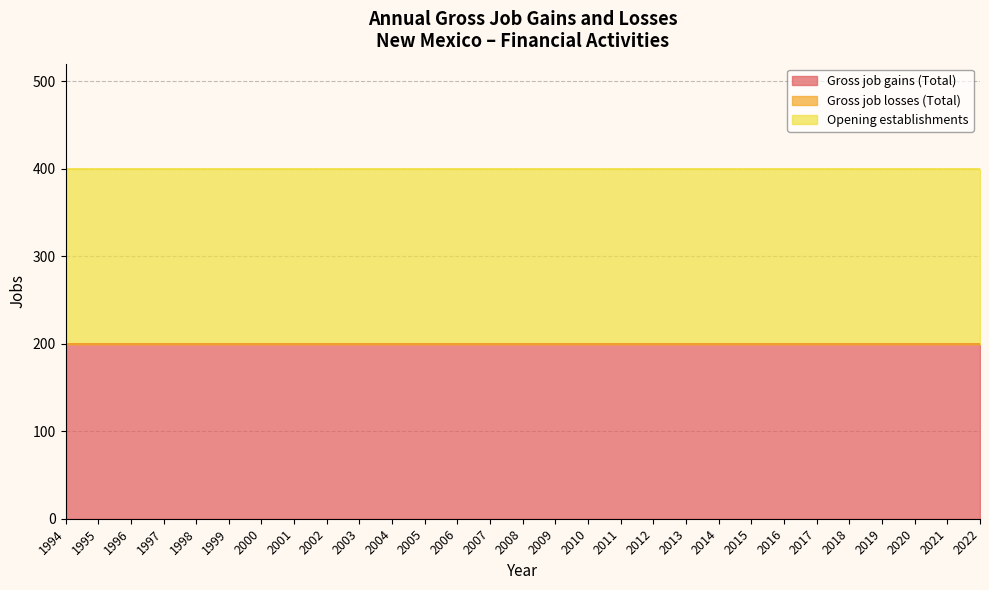

Rank the series at 2001 from lowest to highest value.

Gross job losses (Total), Gross job gains (Total), Opening establishments